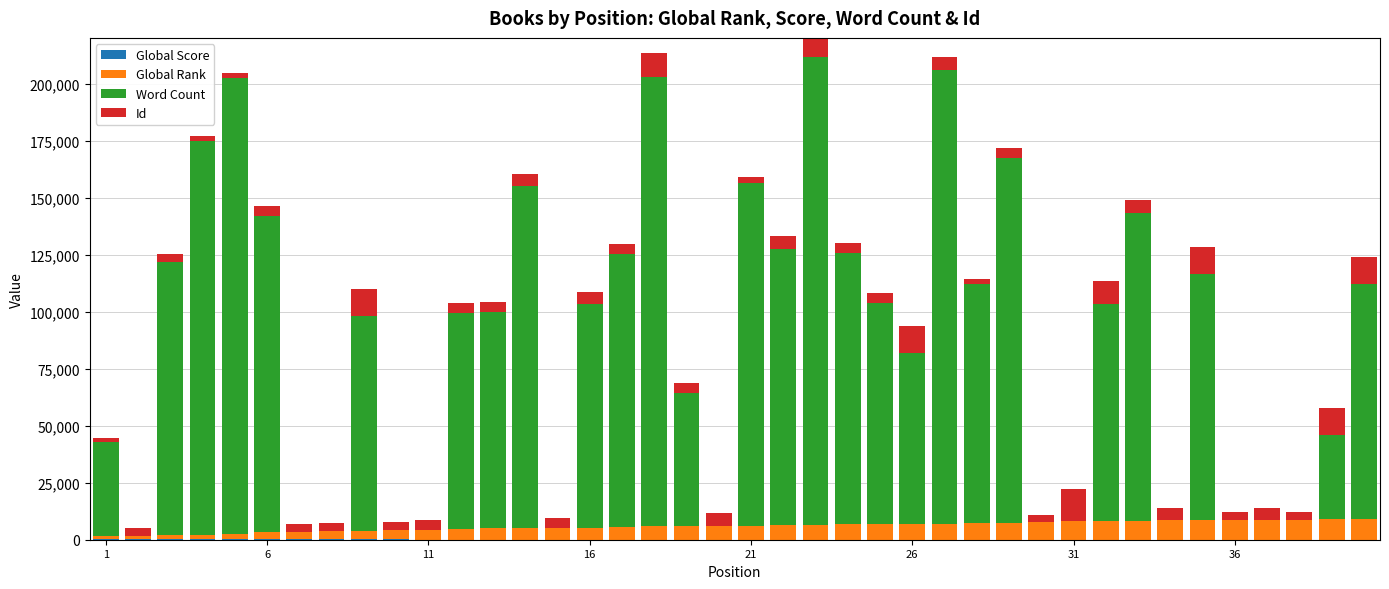

List the series in order of their peak value, lowest first.

Global Score, Global Rank, Id, Word Count